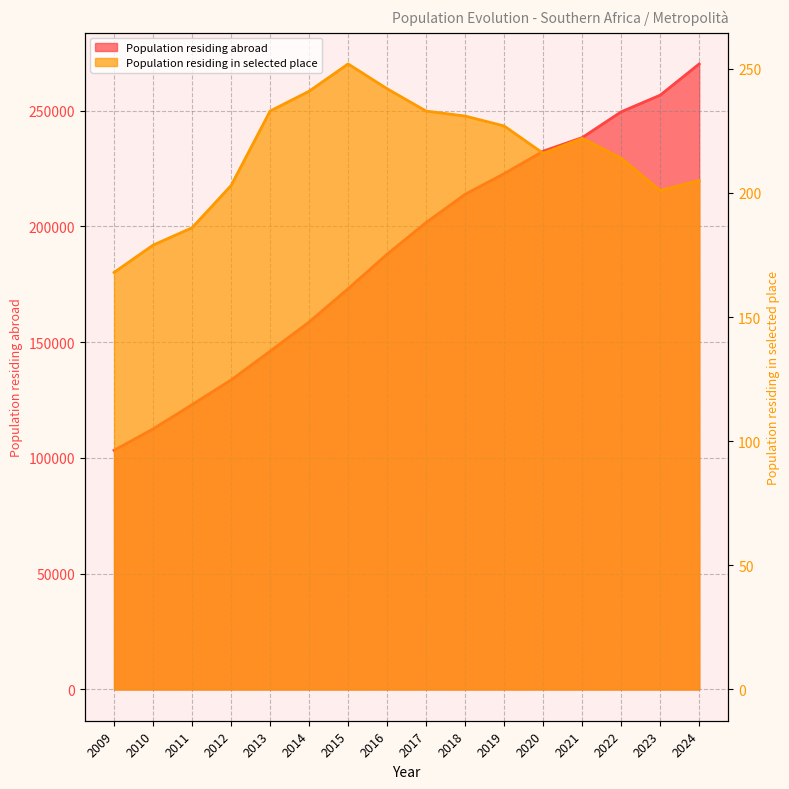

What is the maximum value shown in the chart?

270124